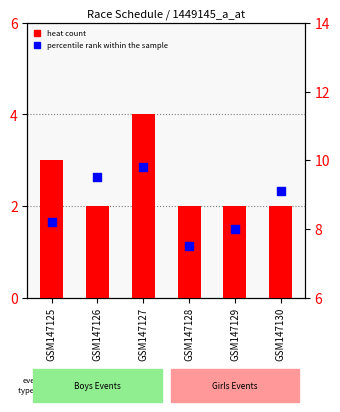

At how many categories does at least one series exceed 5?

6